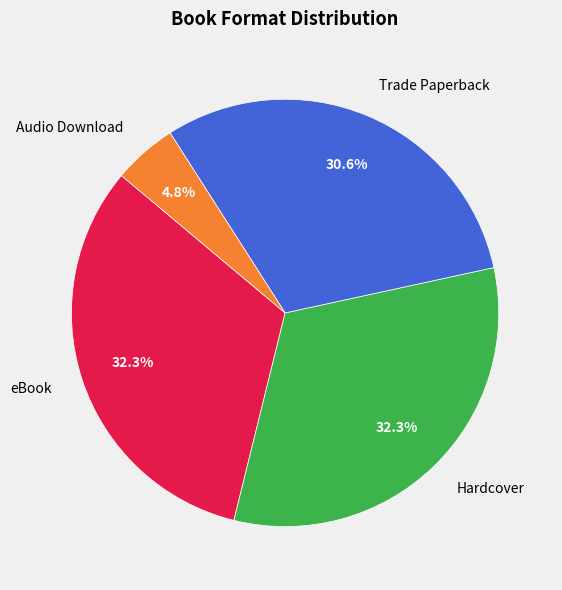

The eBook slice represents 32% of the pie. True or false?

True